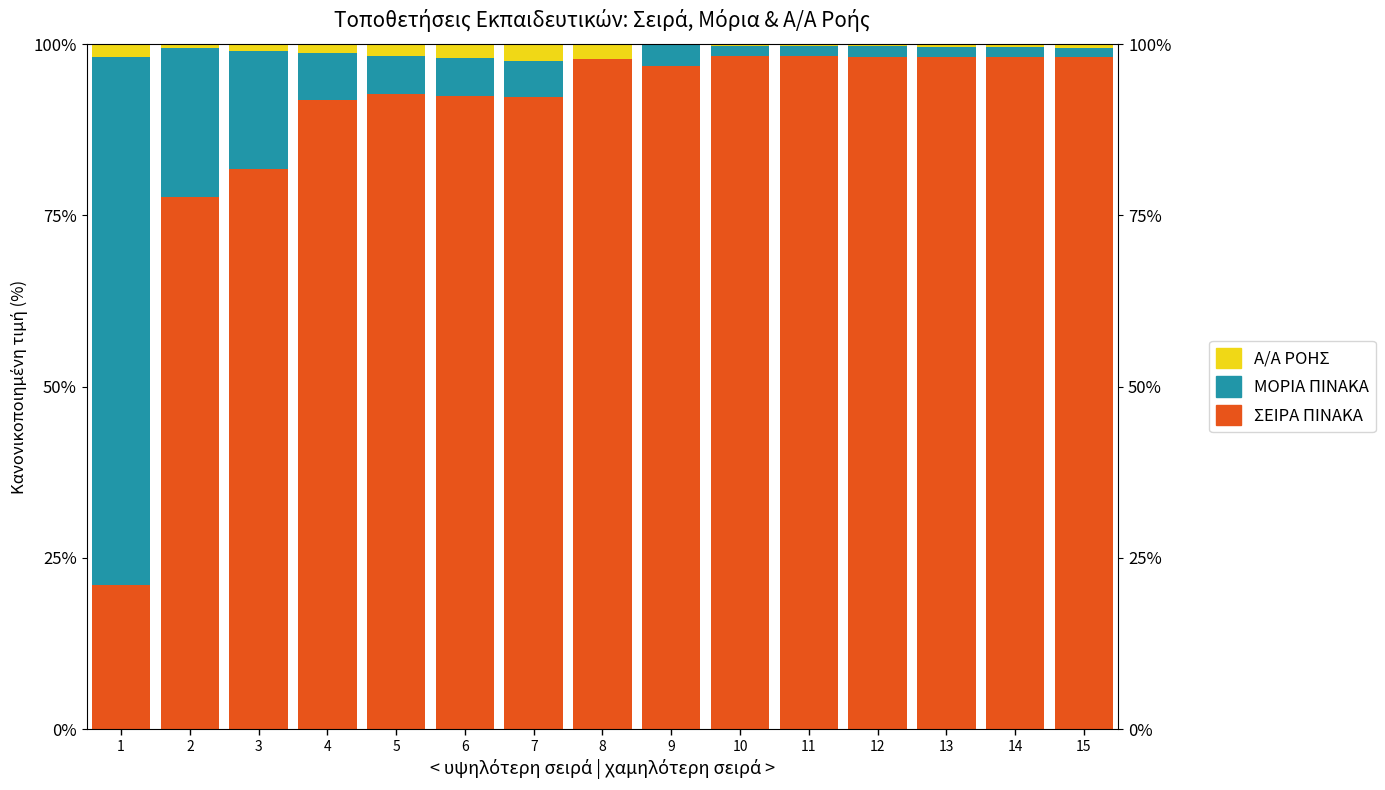

What is the sum of all Α/Α ΡΟΗΣ values?

15.6